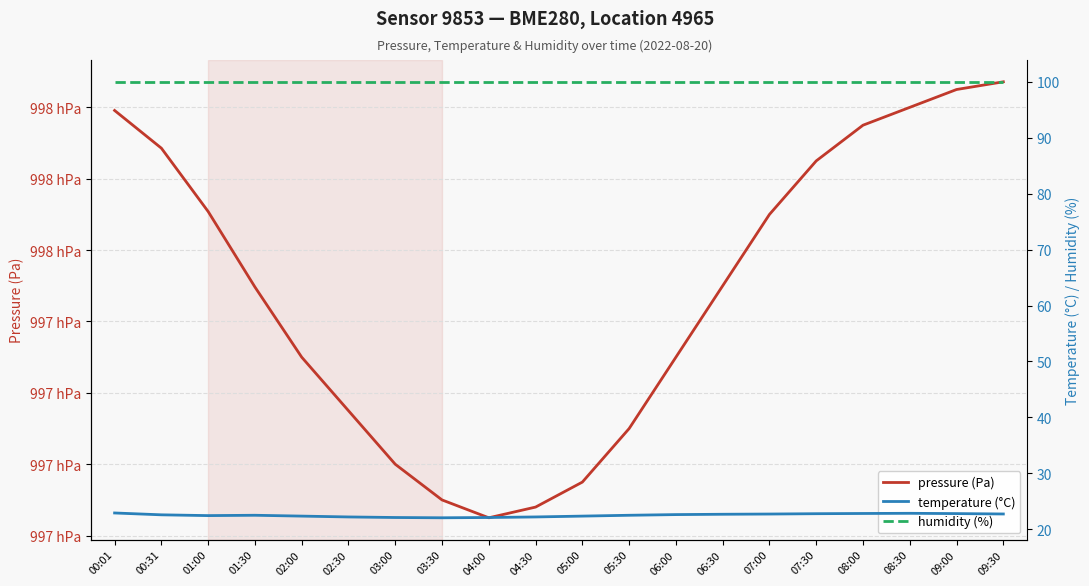

What value does the humidity (%) series have at 01:00?

100.0